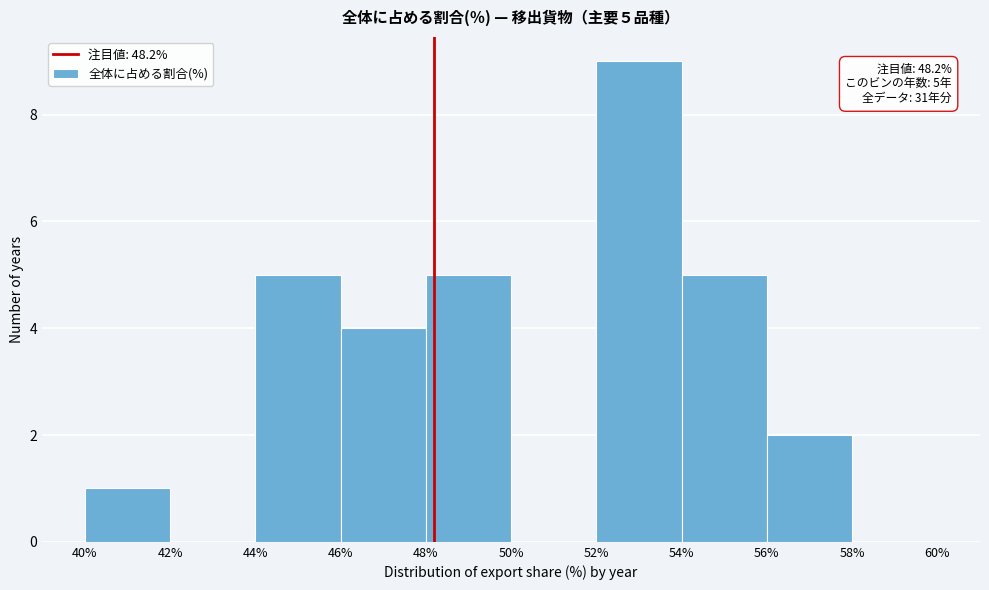

Which range on the x-axis has the tallest bar?

52% to 54%